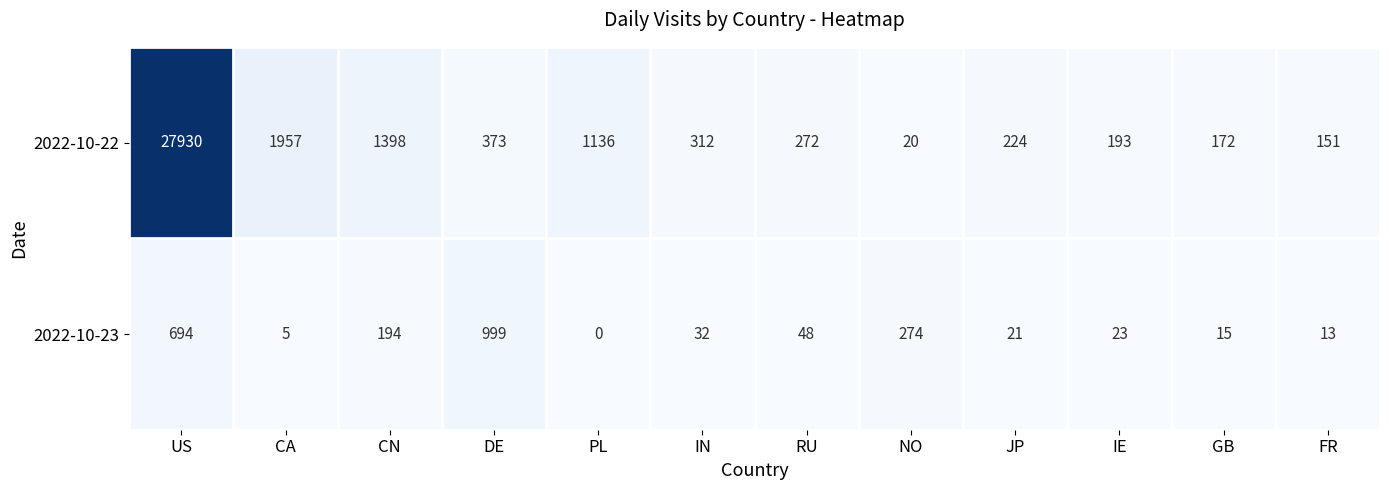

Reading right to left, what are all the values shown in this chart?

2022-10-22: FR=151	GB=172	IE=193	JP=224	NO=20	RU=272	IN=312	PL=1136	DE=373	CN=1398	CA=1957	US=27930
2022-10-23: FR=13	GB=15	IE=23	JP=21	NO=274	RU=48	IN=32	PL=0	DE=999	CN=194	CA=5	US=694